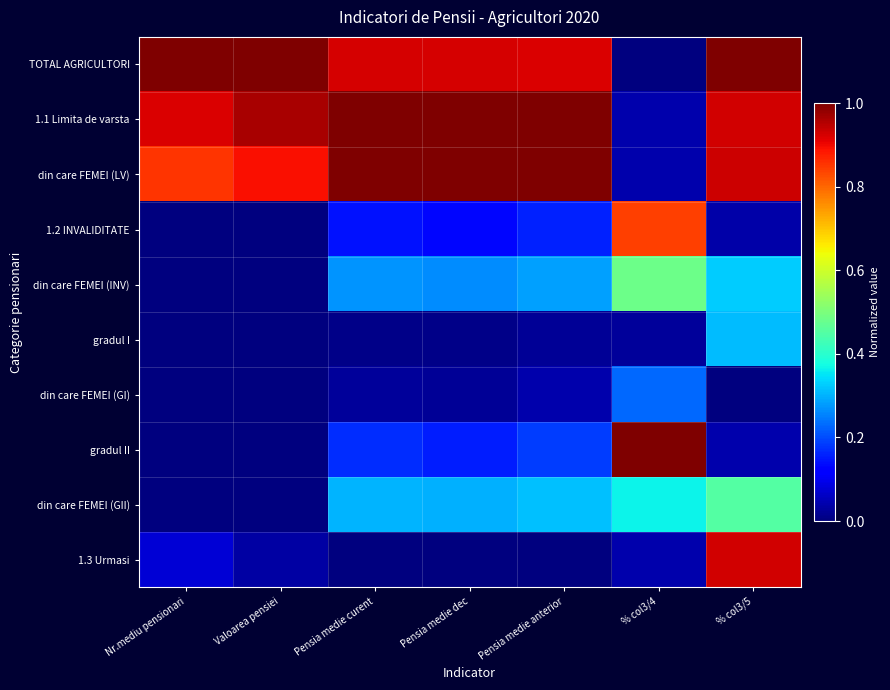

What is the total value across all series at % col3/4?

3.1